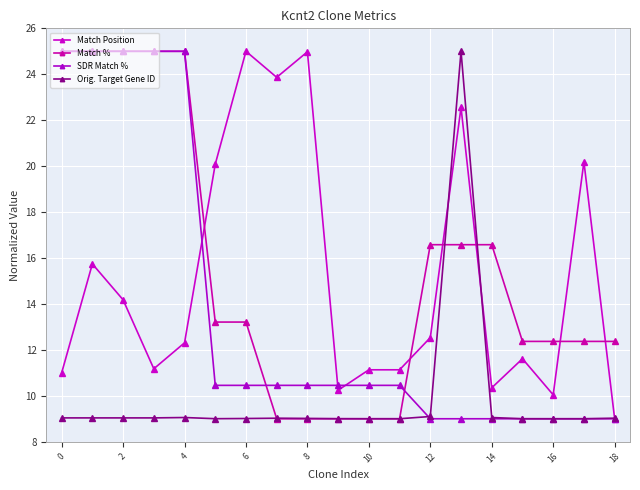

How many lines are shown in the chart?

4